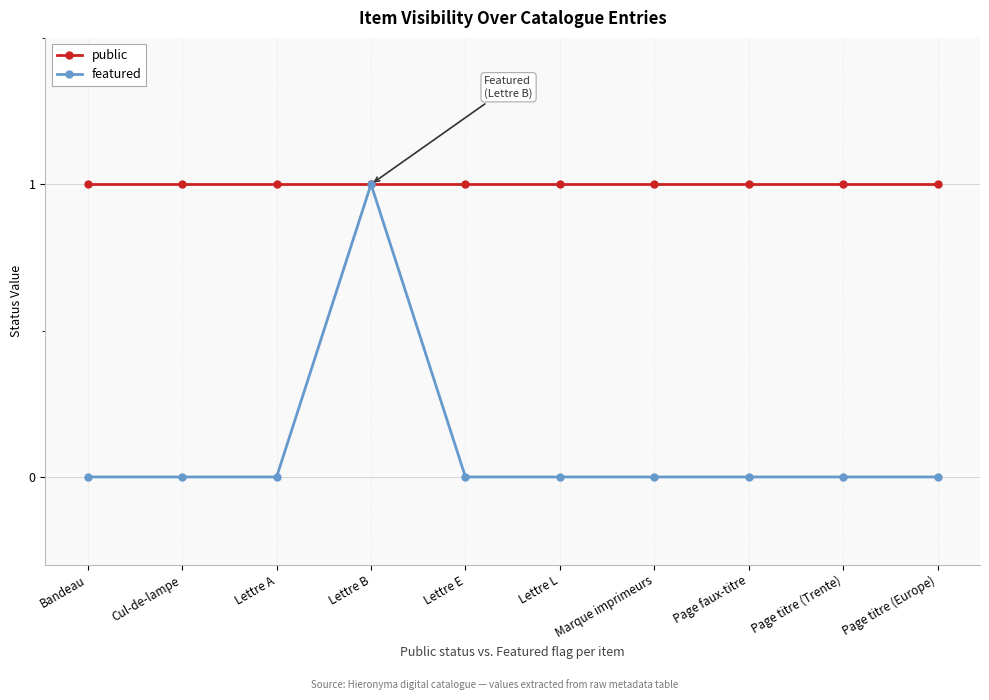

How many lines are shown in the chart?

2